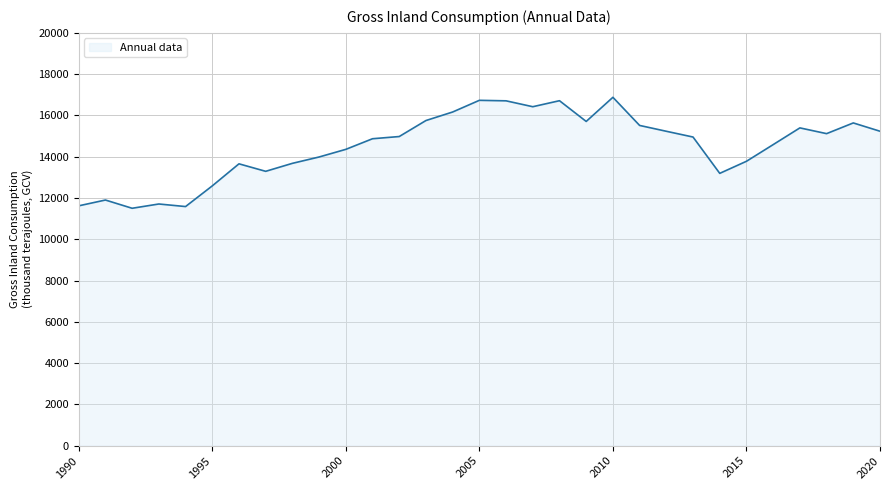

What is the minimum value shown in the chart?

11502.4